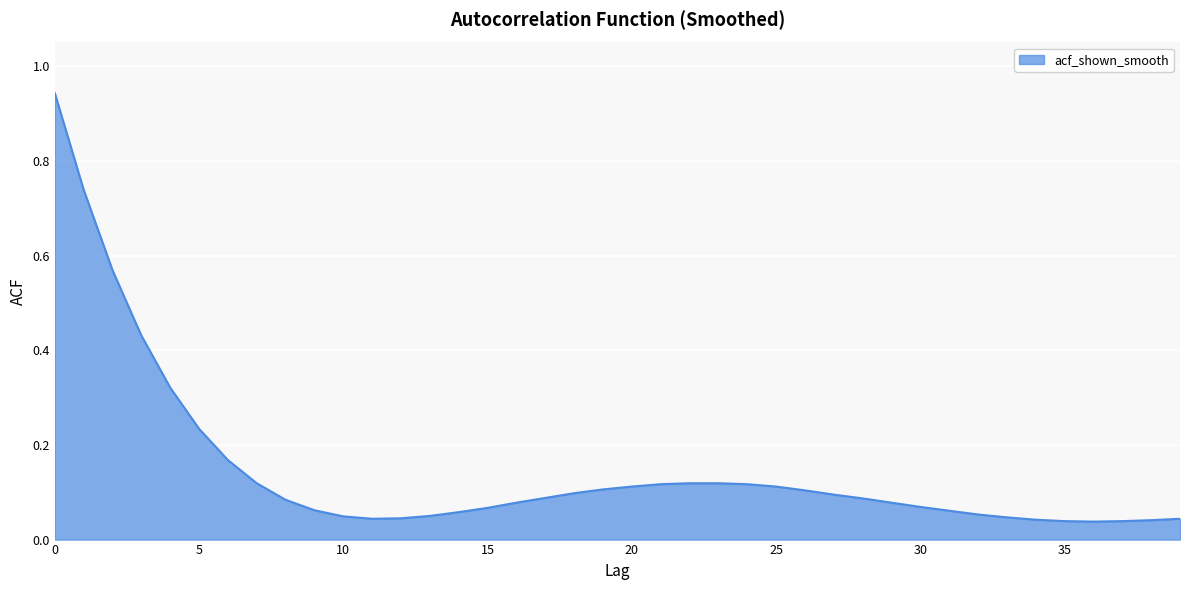

At which category does the chart reach its minimum across all series?

36